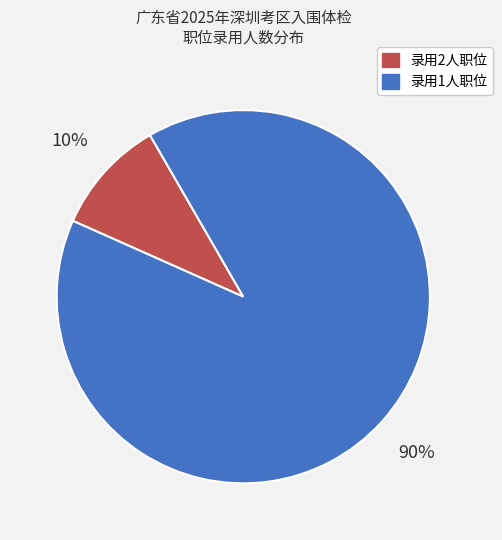

How many slices are in this pie chart?

2